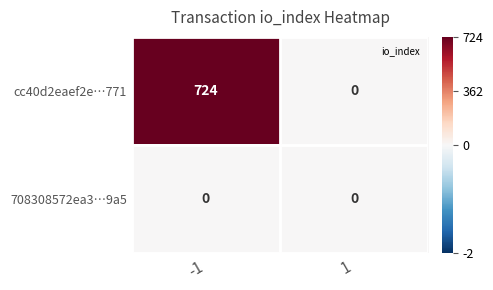

Which series has the largest range (max minus min)?

cc40d2eaef2e…771